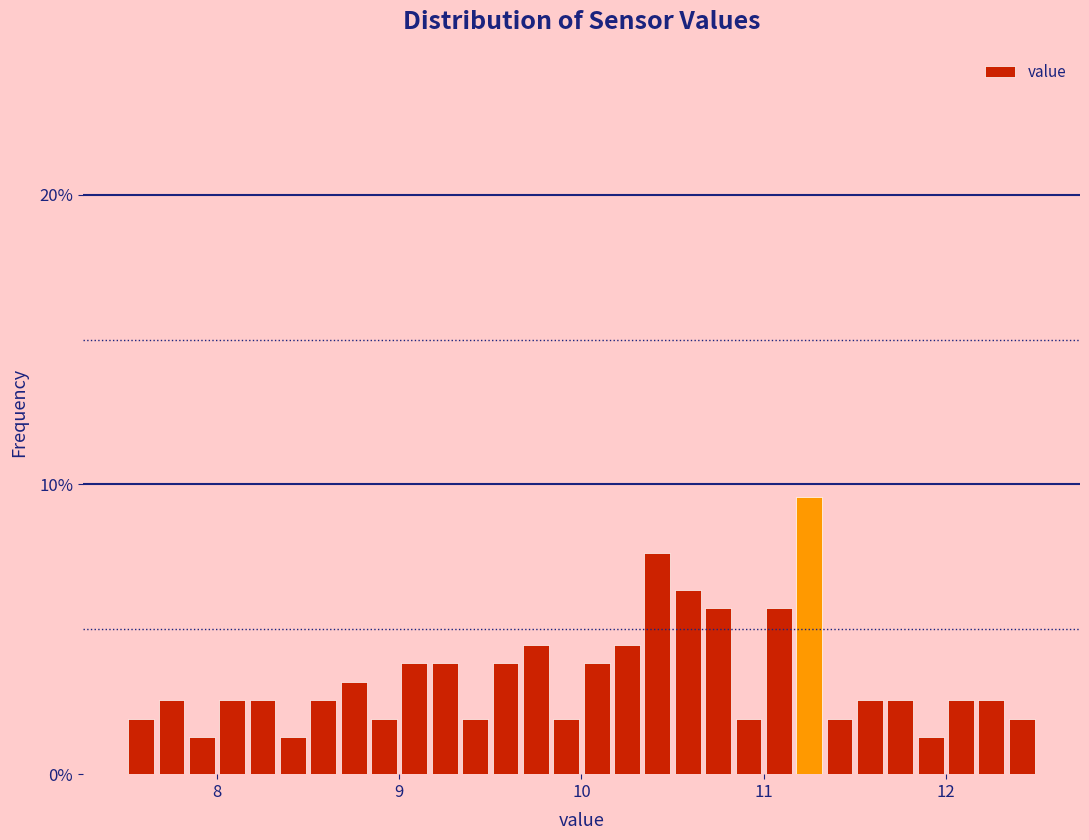

Around what value on the x-axis is the tallest bar? Give the approximate position of its centre, as read against the axis.

11.3